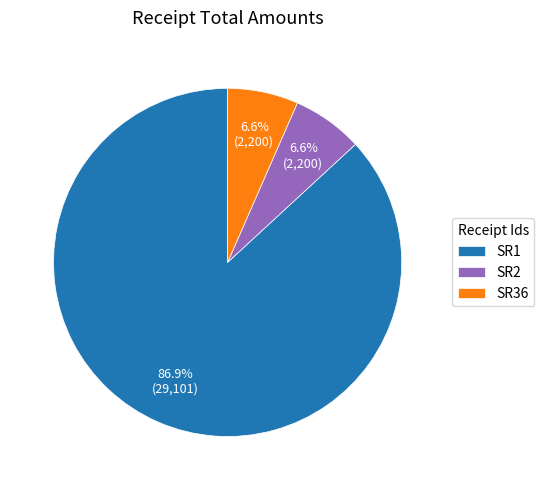

How many slices are in this pie chart?

3